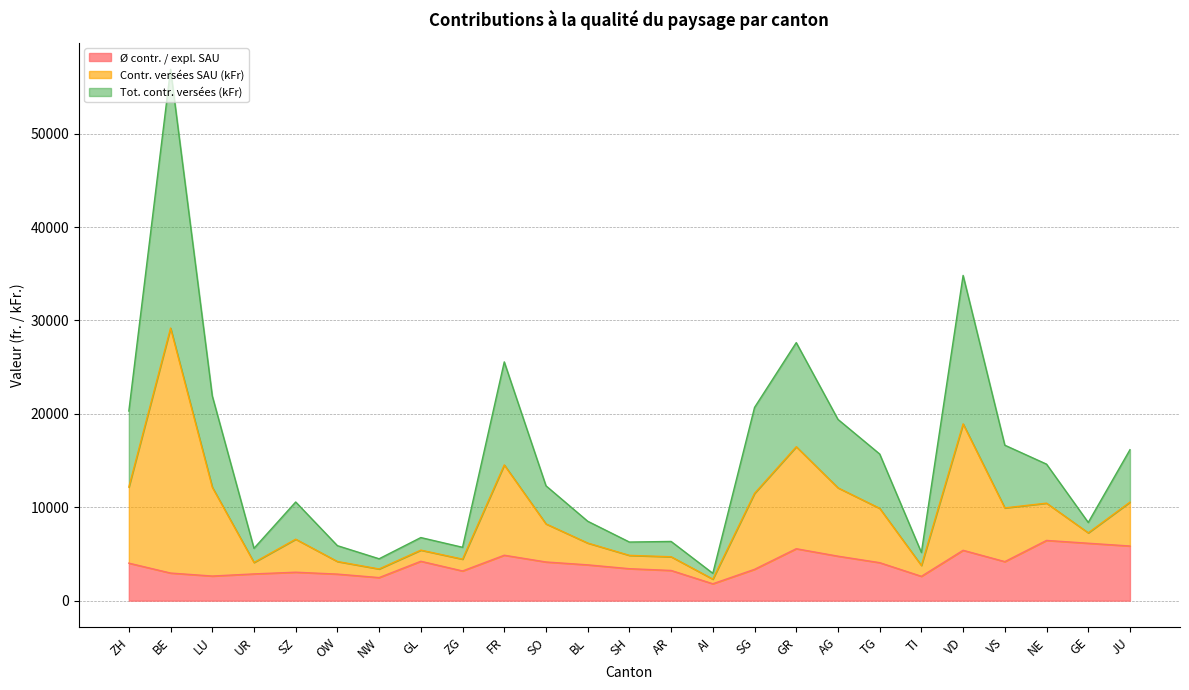

What is the lowest value of the Ø contr. / expl. SAU series?

1807.0